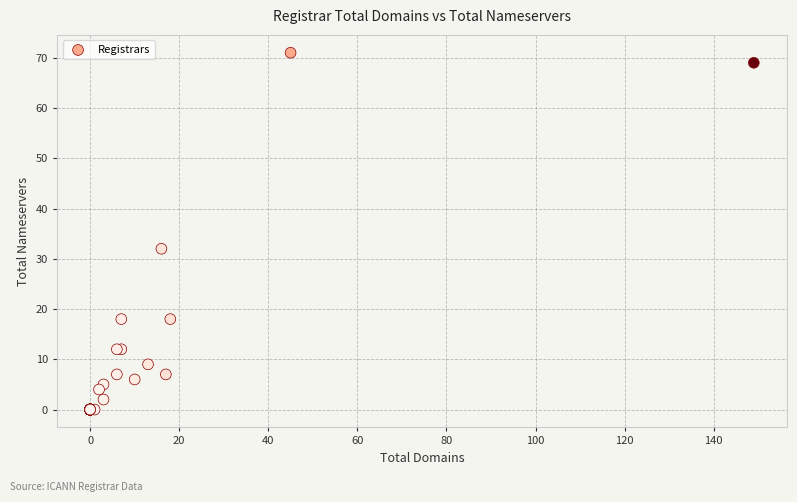

What Y value in the scatter plot is closest to 35?

32